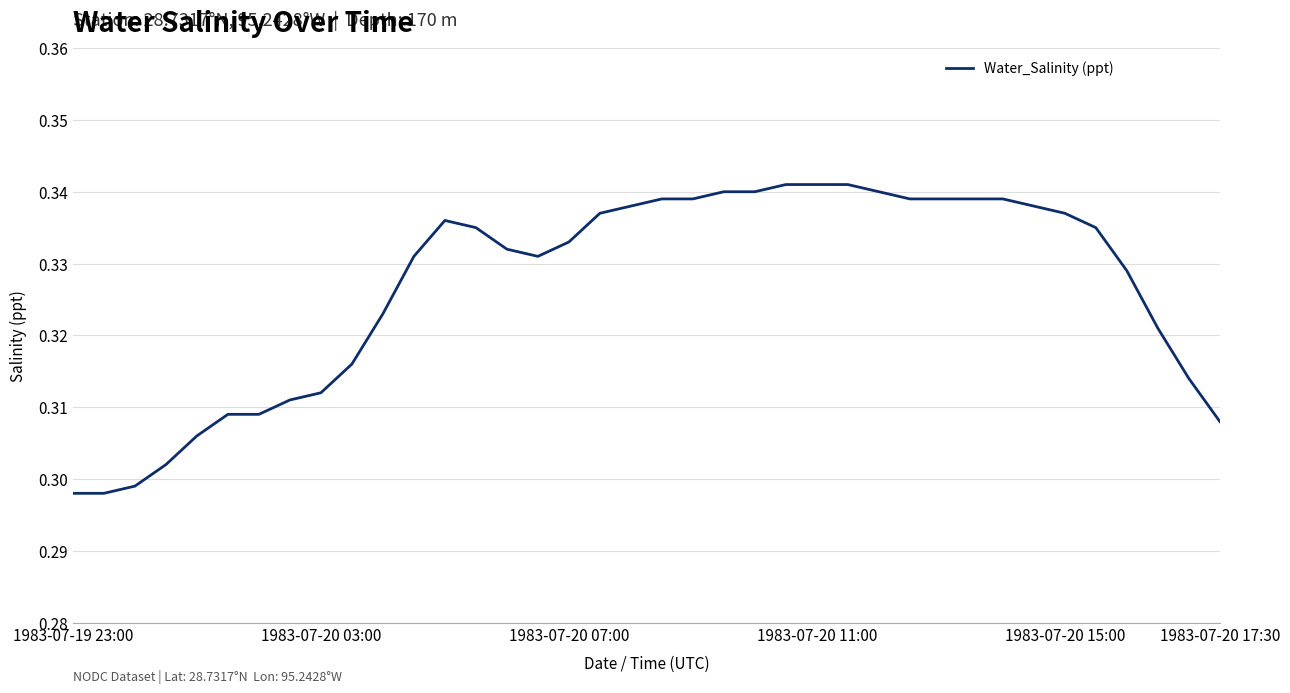

Does the chart have visible grid lines?

Yes